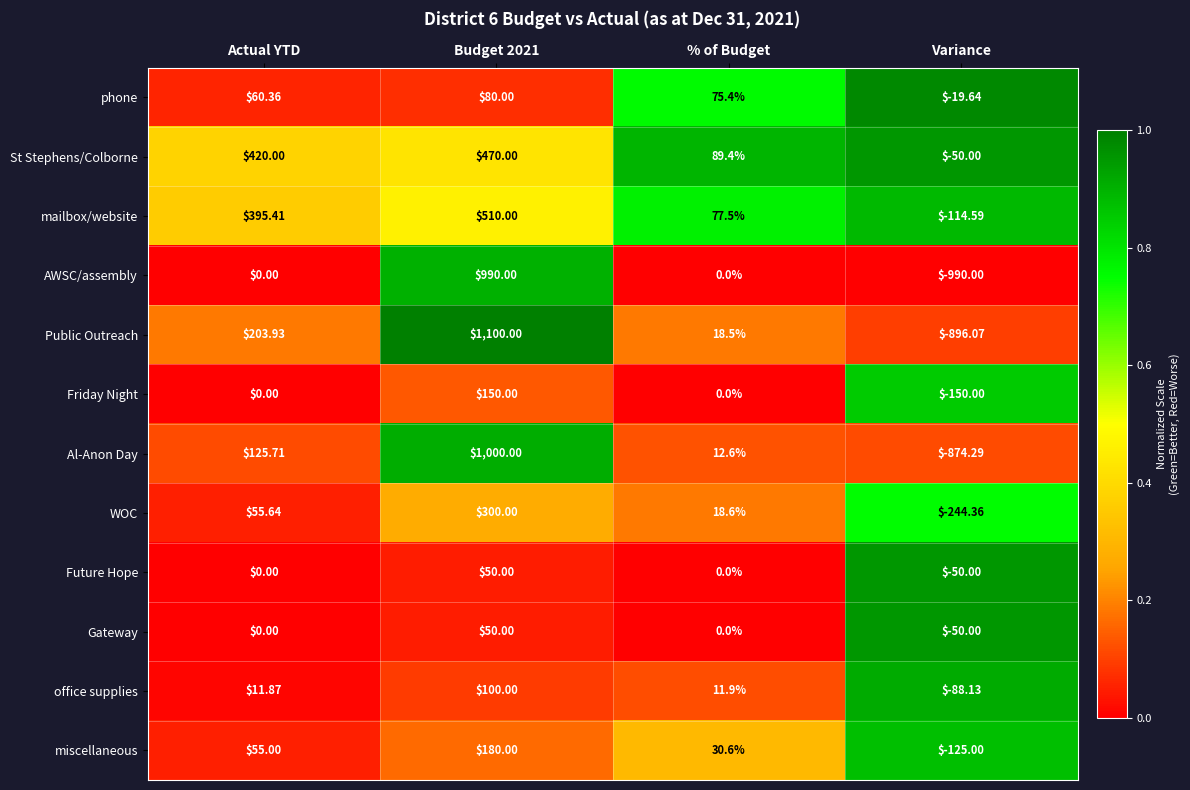

Which series has the largest total across all categories?

St Stephens/Colborne